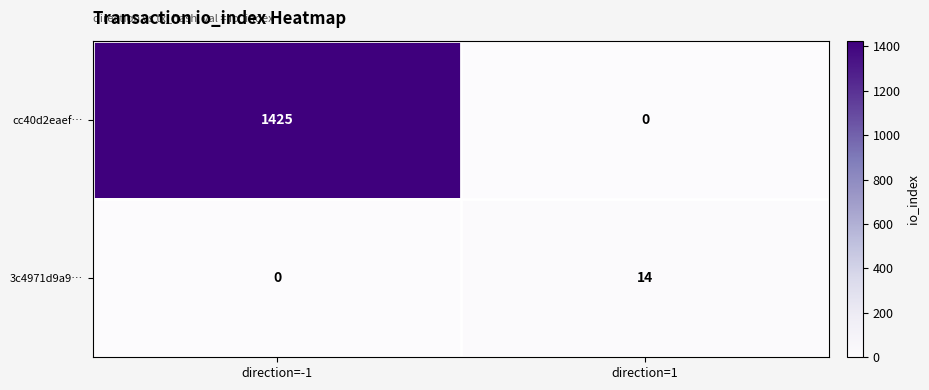

List the series in order of their overall mean, lowest first.

3c4971d9a9…, cc40d2eaef…